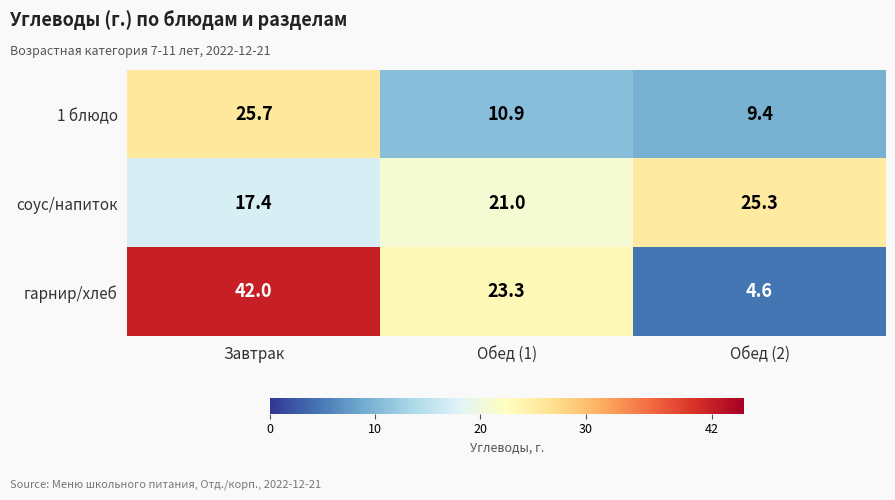

Which series has the largest range (max minus min)?

гарнир/хлеб